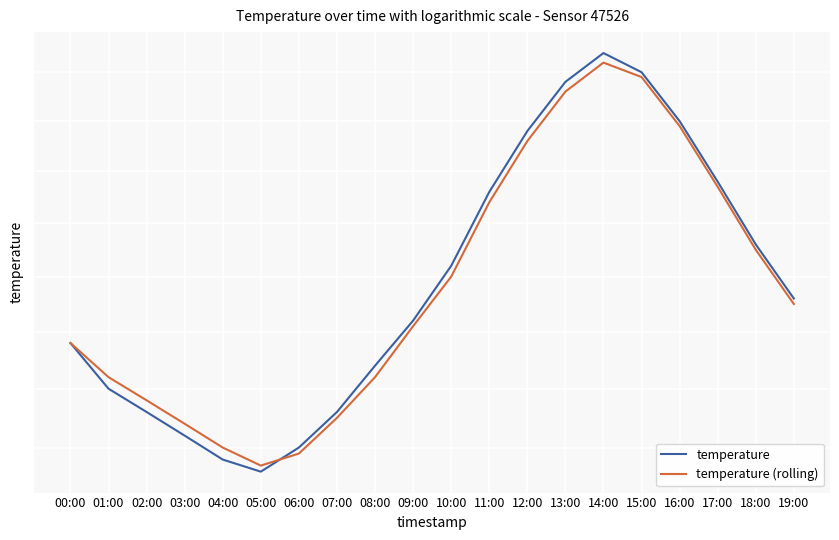

What position from the left is 11:00?

12